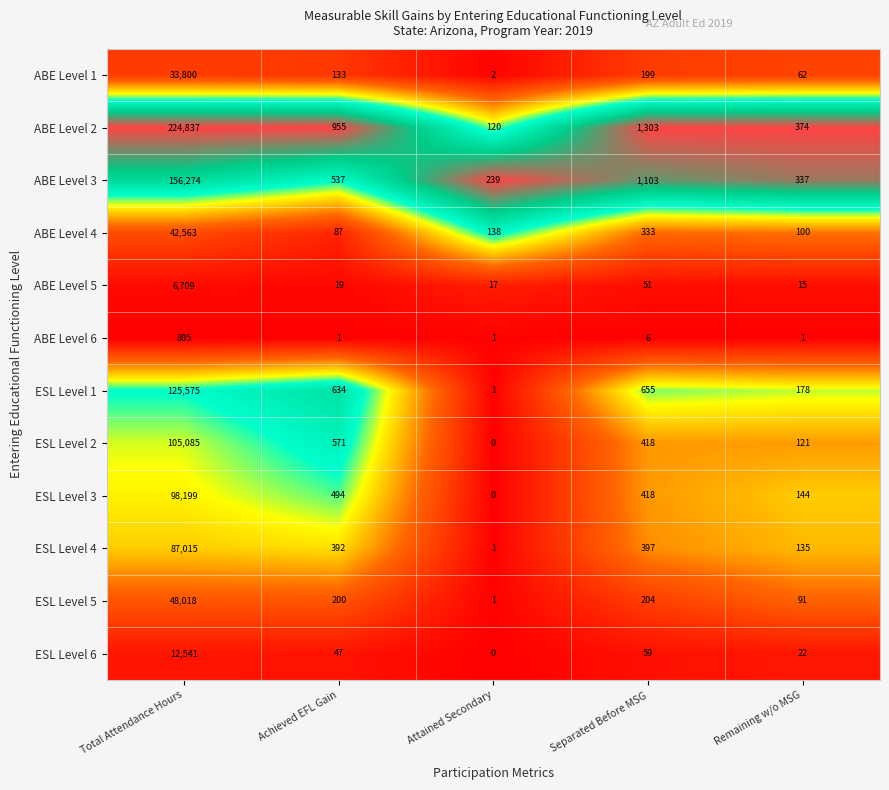

Which label corresponds to the largest value in the chart?

Total Attendance Hours